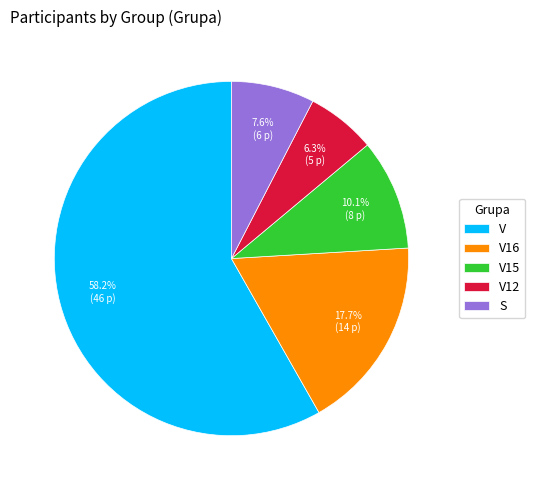

Do V15 and S together represent more than half of the pie?

No